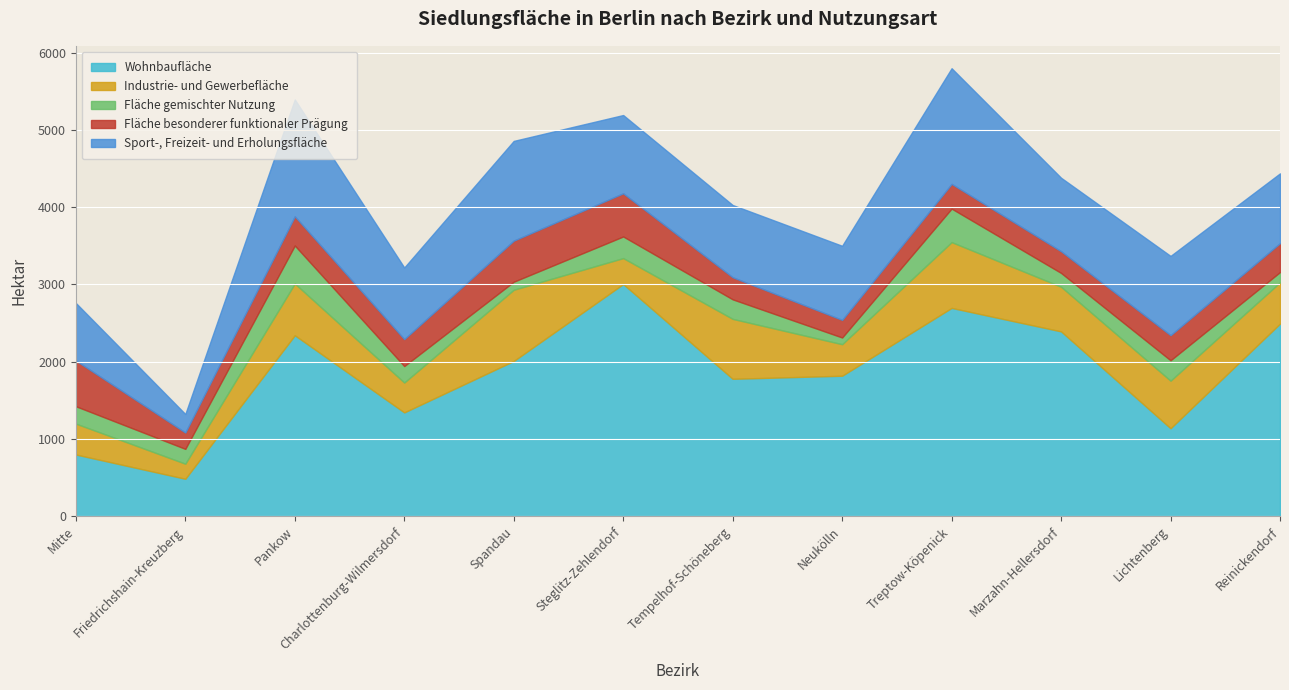

Where is the first local minimum for Fläche besonderer funktionaler Prägung?

Friedrichshain-Kreuzberg